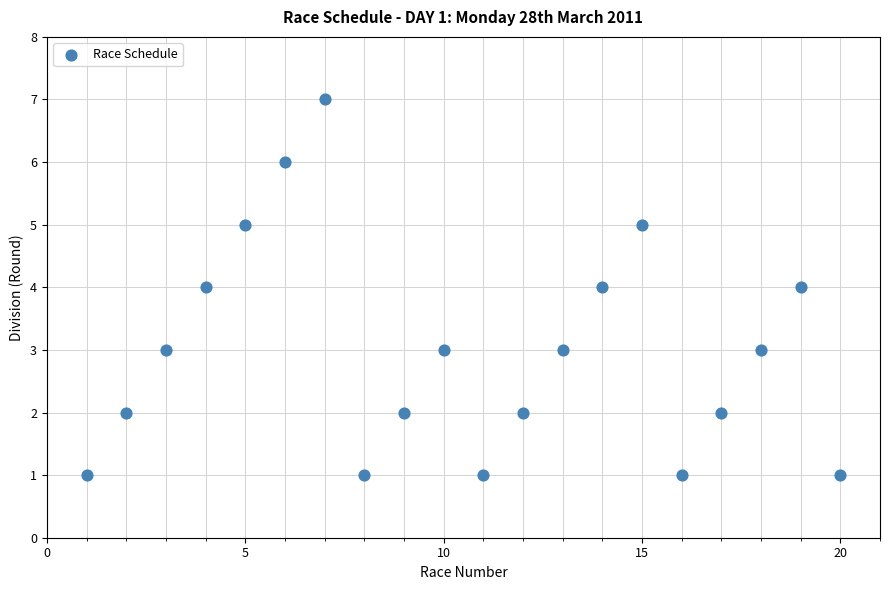

What is the range of Y values (max minus min)?

6